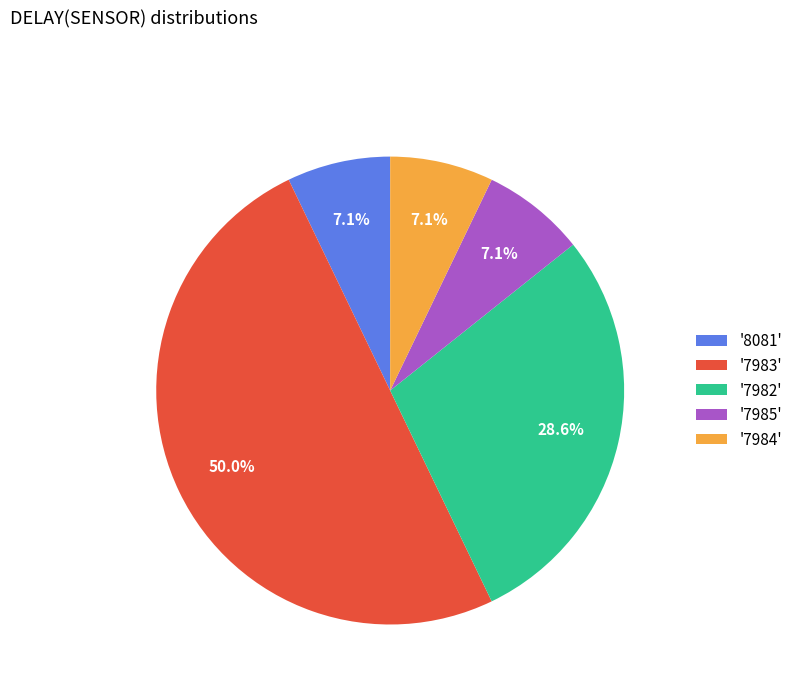

What portion of the pie excludes '8081'?

92.9%